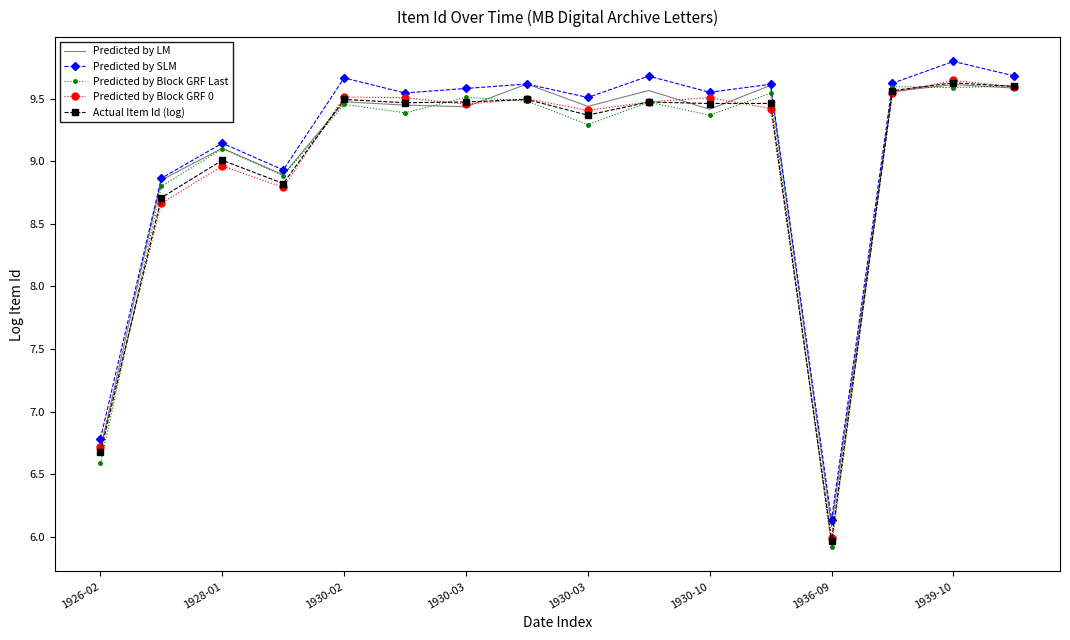

What is the difference between the maximum and minimum values in the Predicted by Block GRF 0 series?

3.7